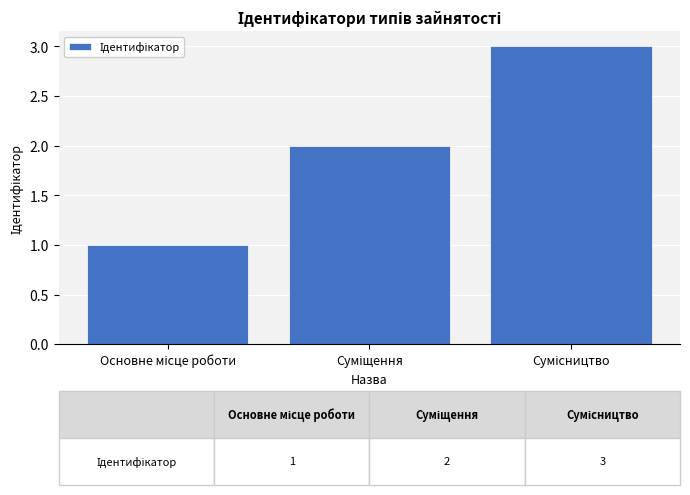

What is the sum of all values?

6